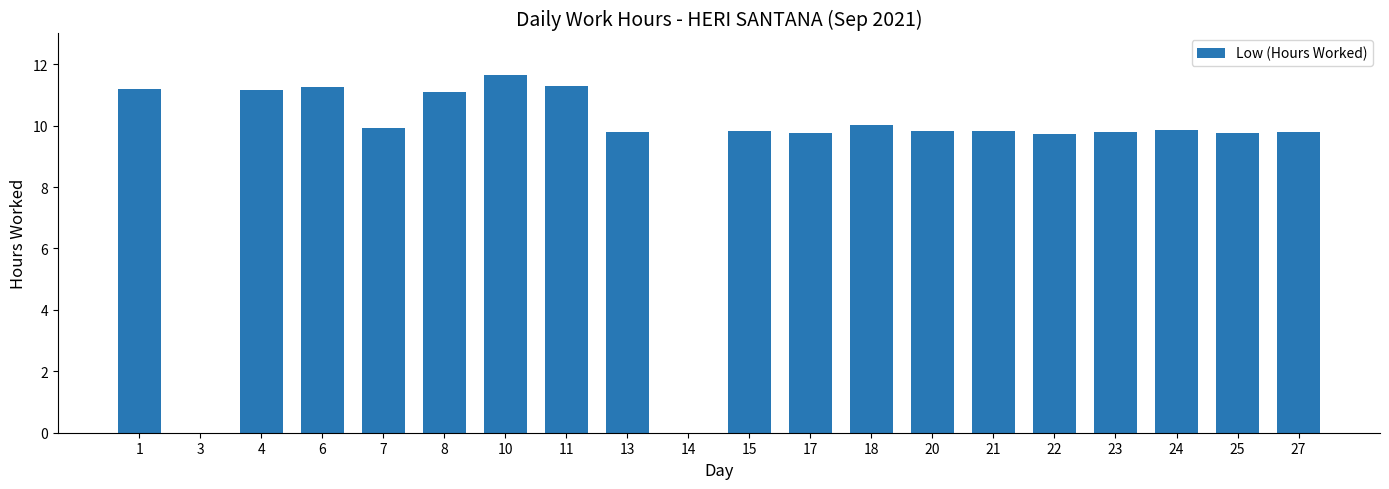

What is the greatest value displayed?

11.6